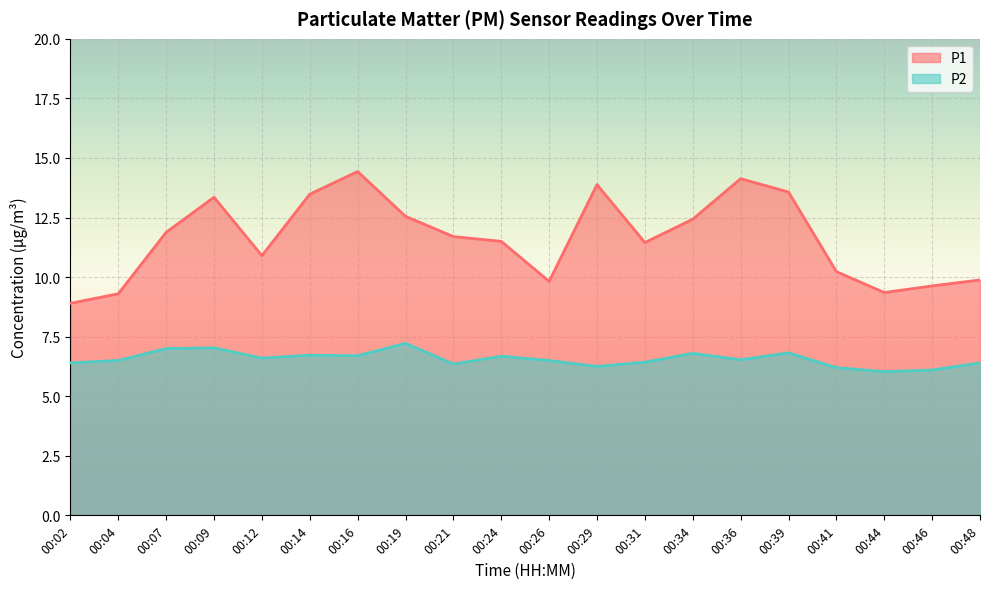

Which has a higher value, 00:16 or 00:48?

00:16